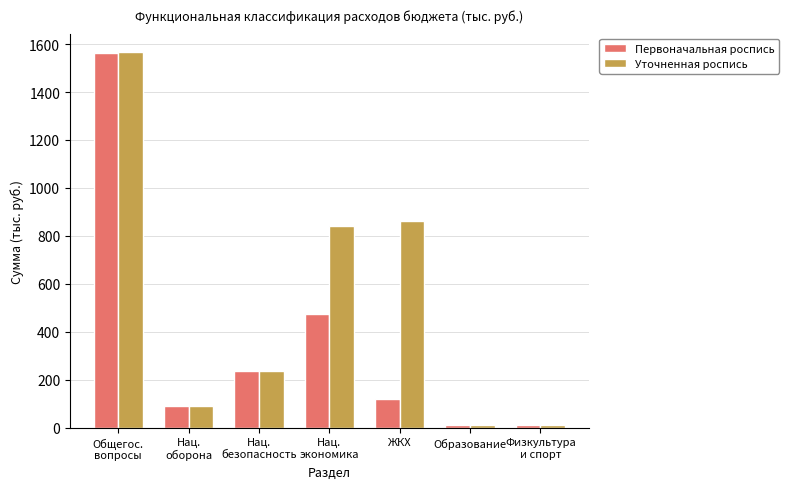

What is the average value of the Уточненная роспись series?

516.6